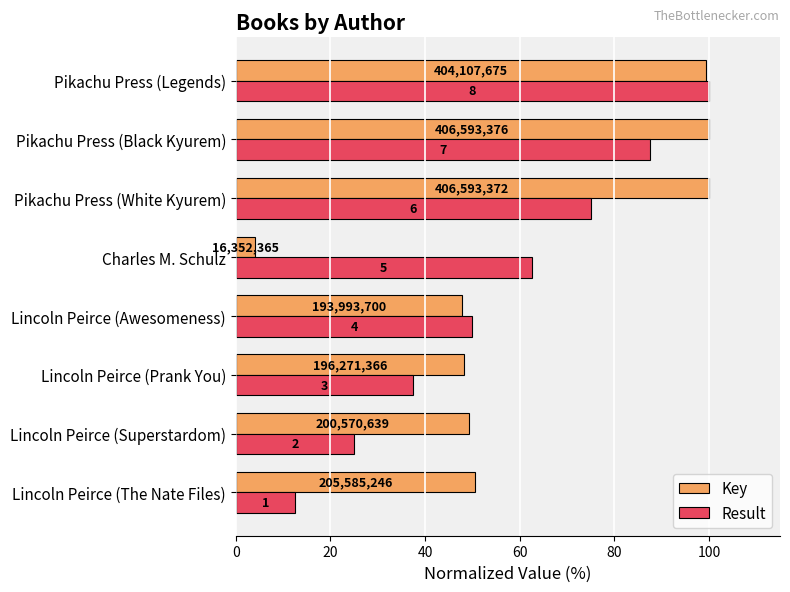

List the series in order of their overall mean, highest first.

Key, Result